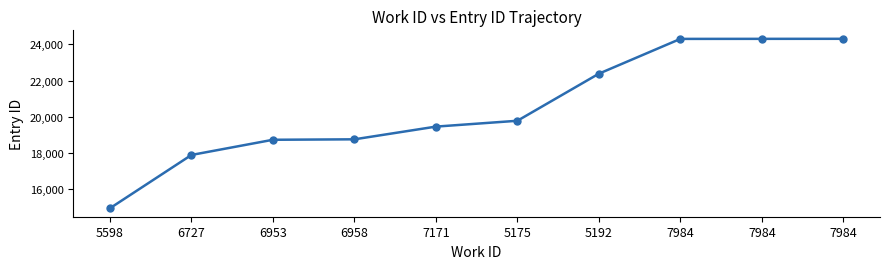

How many lines are shown in the chart?

1